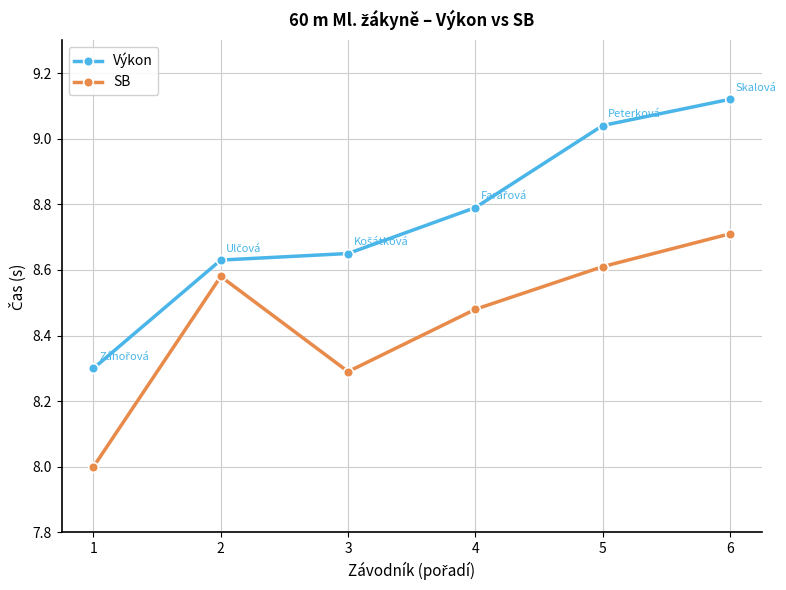

How many interior local peaks does the SB series have?

1